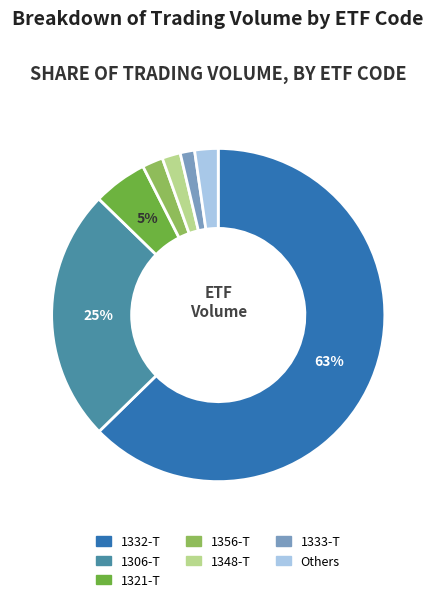

Is there any slice that represents more than half of the pie?

Yes